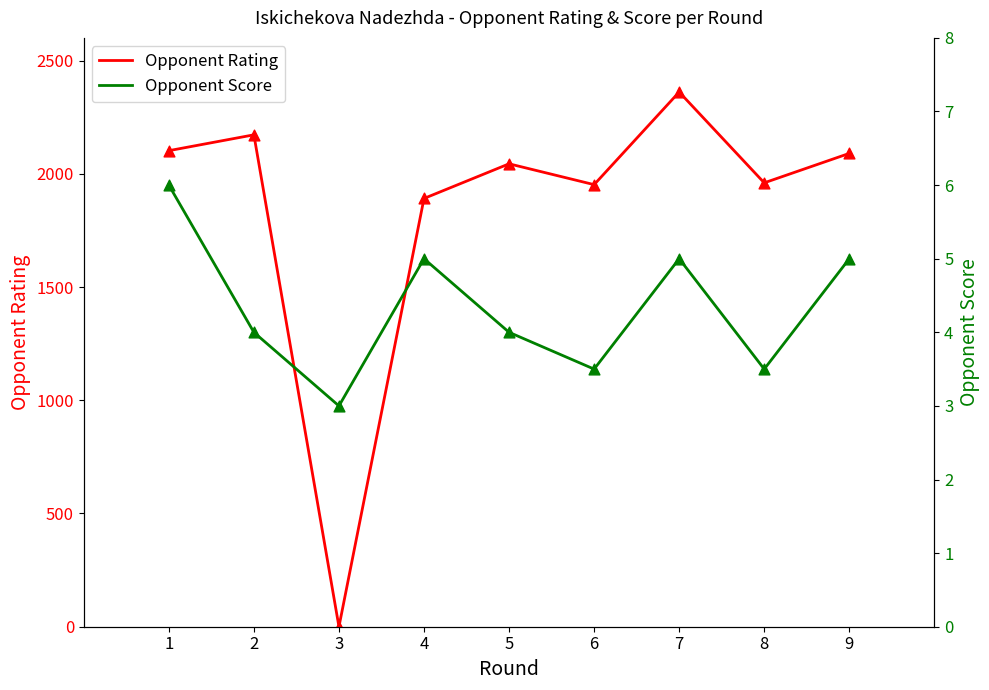

Which series contains the highest Y value?

Opponent Rating